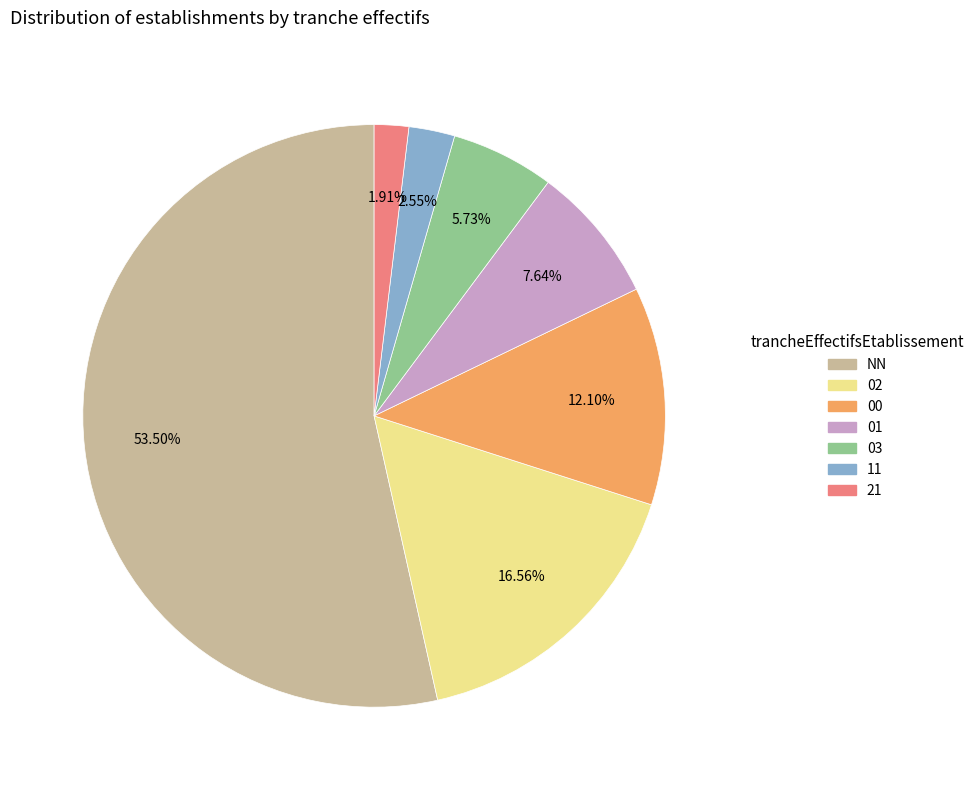

Rank the categories by value from highest to lowest.

NN, 02, 00, 01, 03, 11, 21